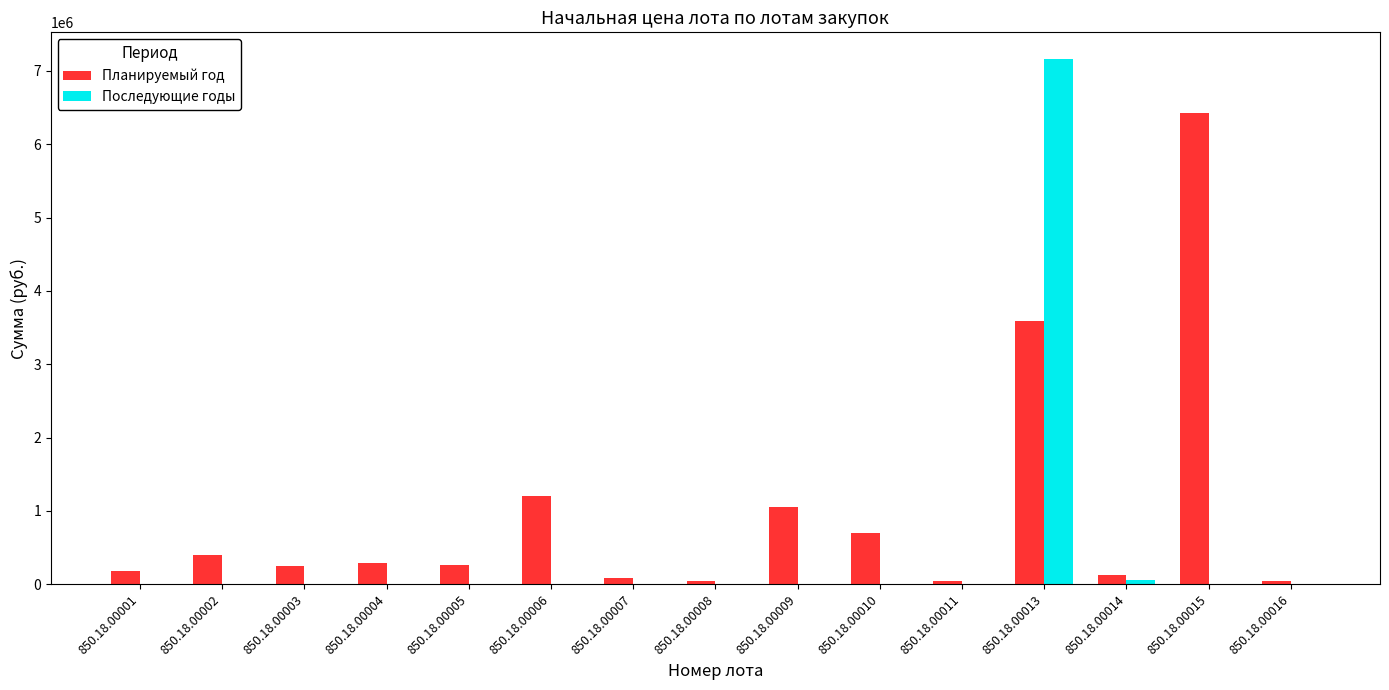

What are all the series names shown in the legend?

Планируемый год, Последующие годы